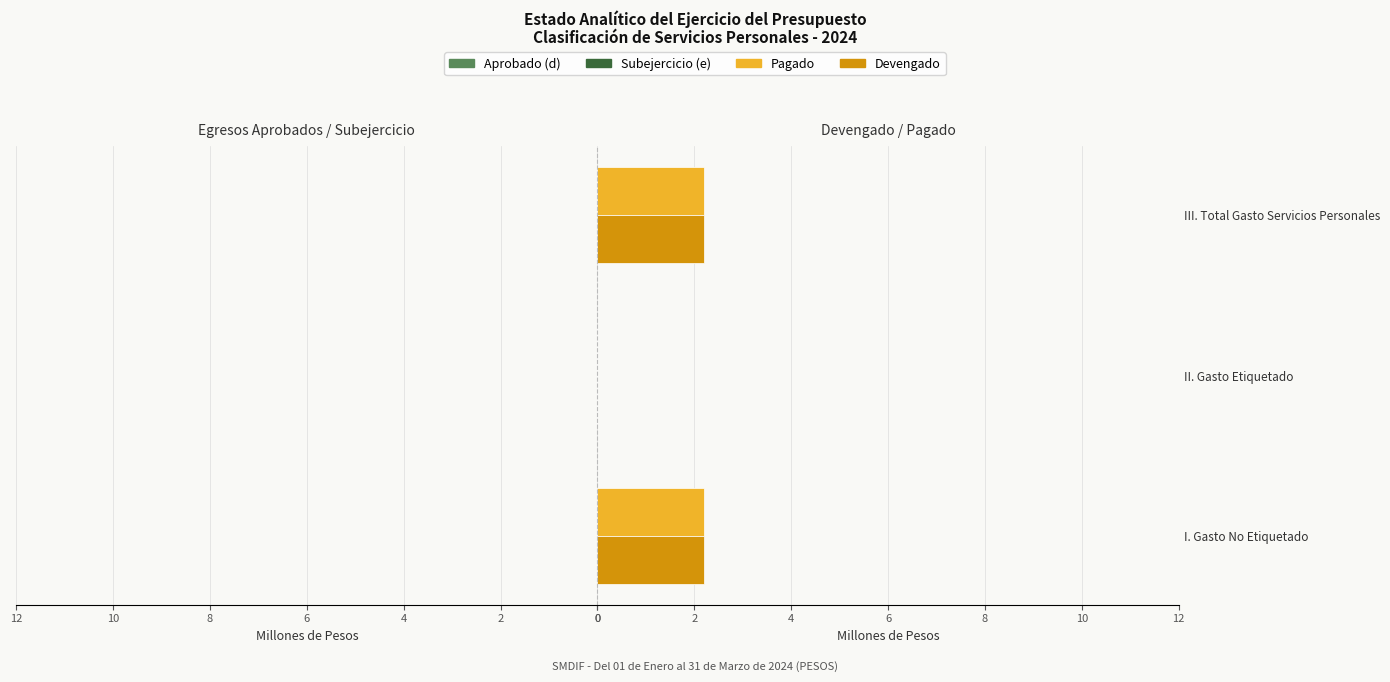

What is the difference between the maximum and minimum values in the Devengado series?

2.2